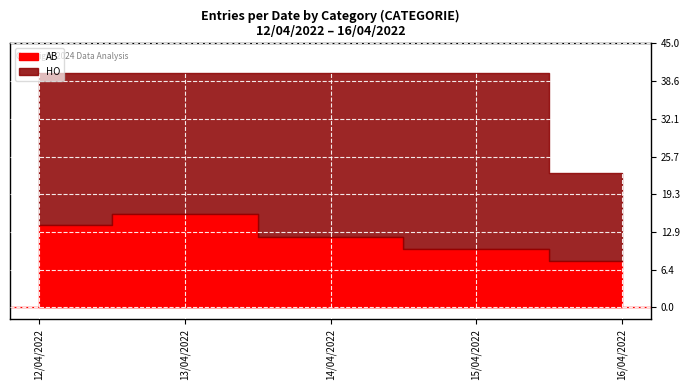

Which category has the lowest value across all series?

16/04/2022